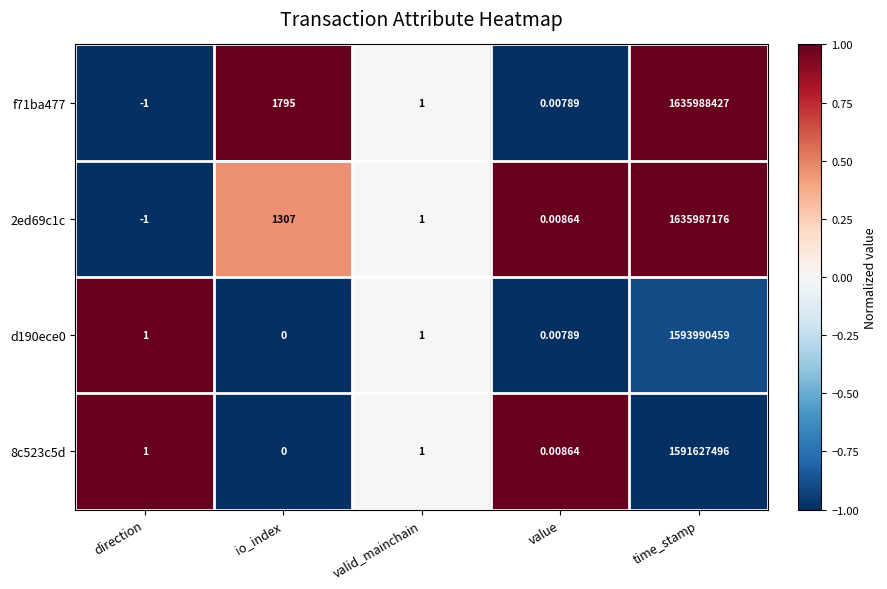

At which category is the sum across all series the highest?

time_stamp